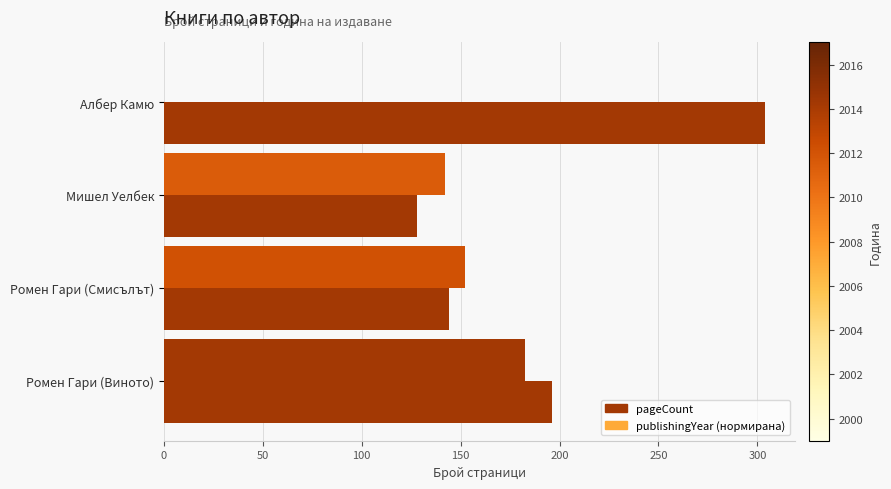

Count the number of data series in this chart.

2